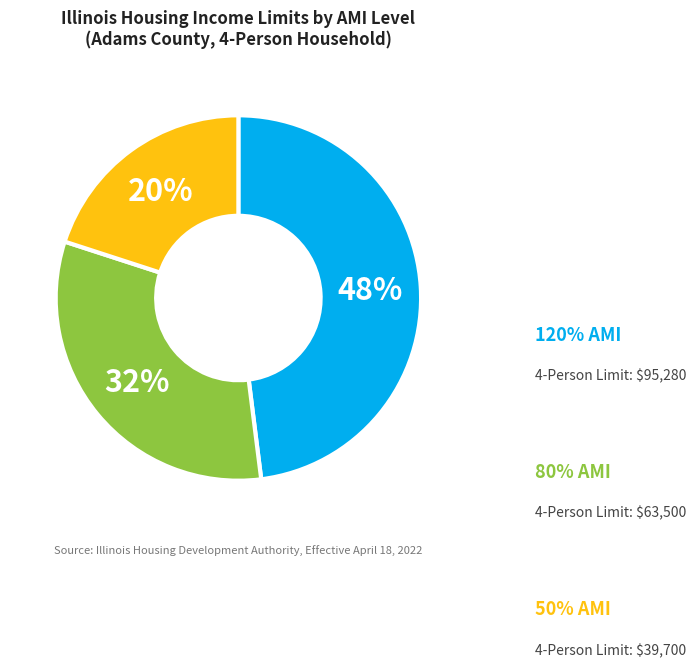

Is it true that 50% is 20% of the pie?

True